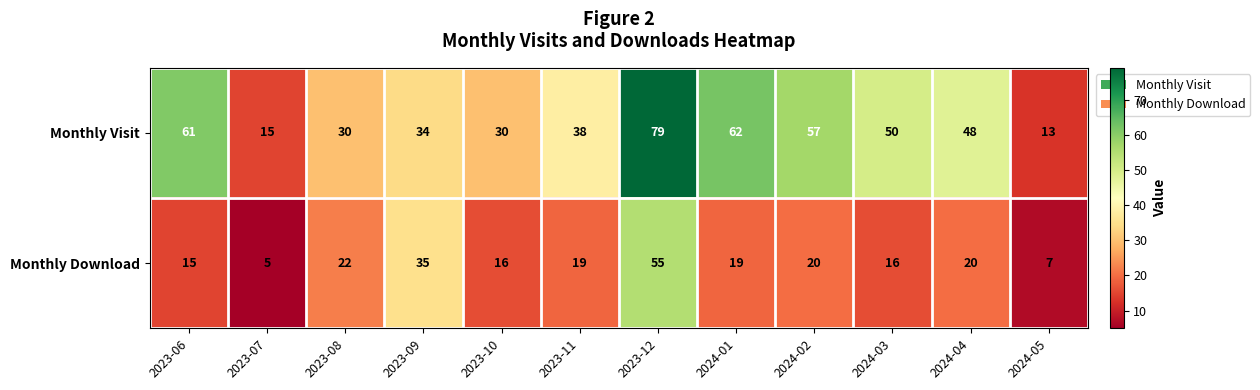

Is the value of Monthly Download at 2024-03 greater than the value of Monthly Visit at 2023-07?

Yes